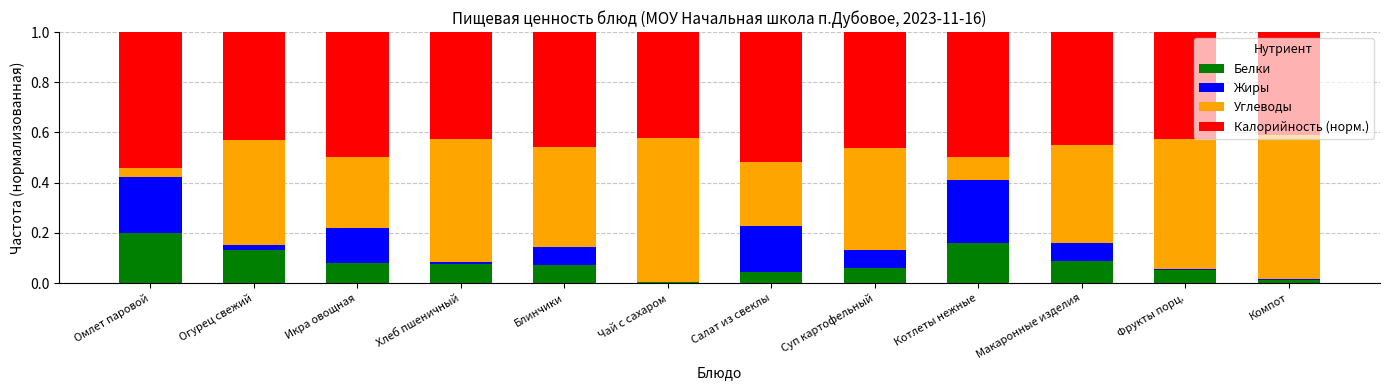

True or false: Белки has a value of 0.1 at Хлеб пшеничный.

True